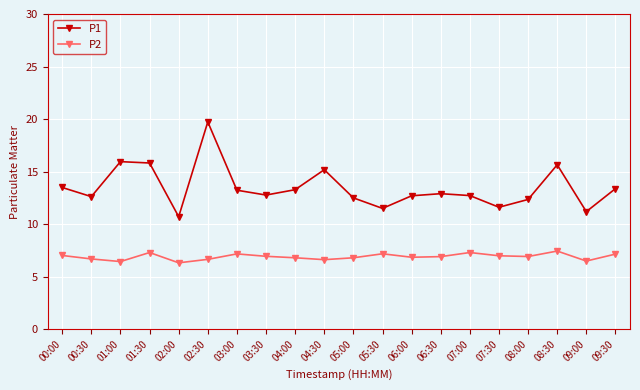

List the series in order of their overall mean, highest first.

P1, P2